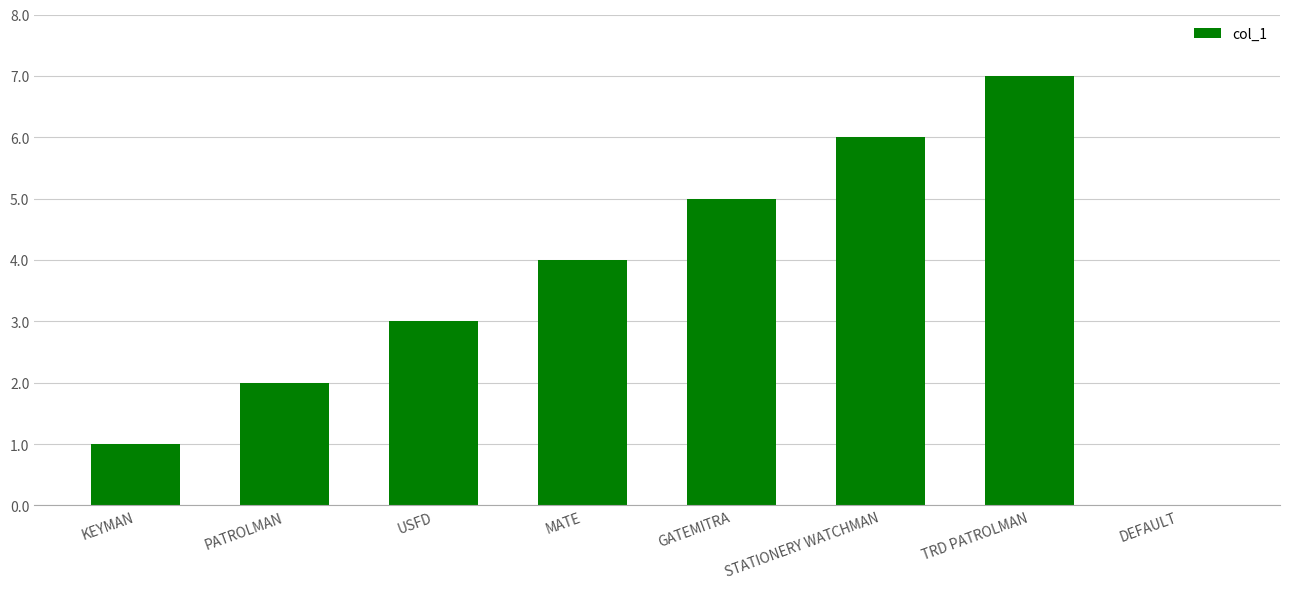

What is the ratio of the value at USFD to the value at STATIONERY WATCHMAN?

0.5